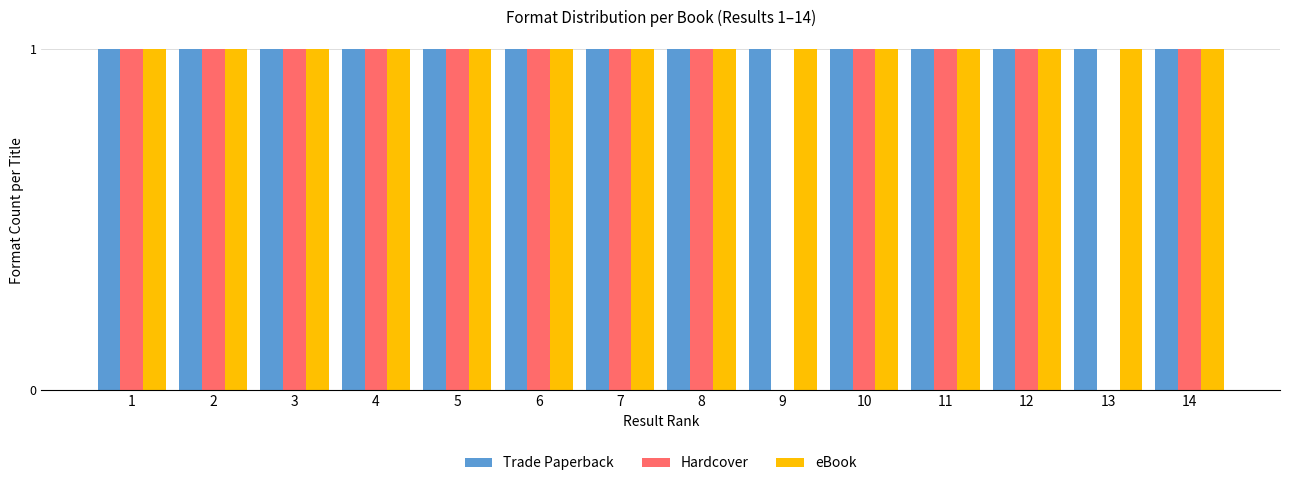

How many groups of bars are there?

14